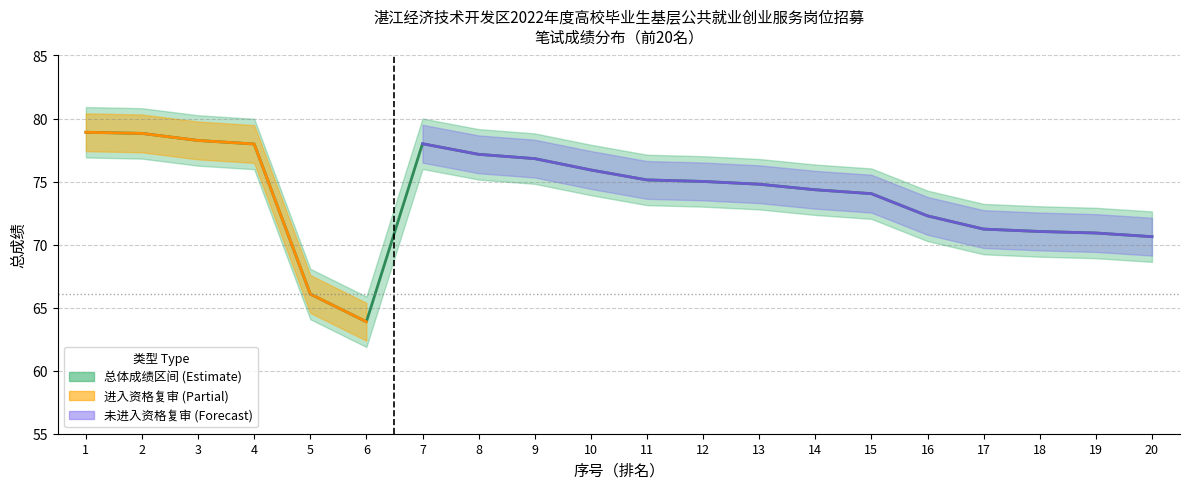

How many values in 进入资格复审 are above zero?

6